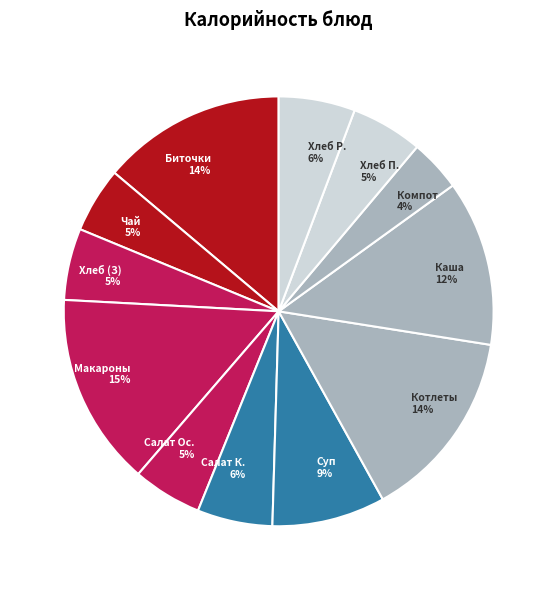

To the nearest percent, what is the difference between the largest and smallest slice percentages?

11%